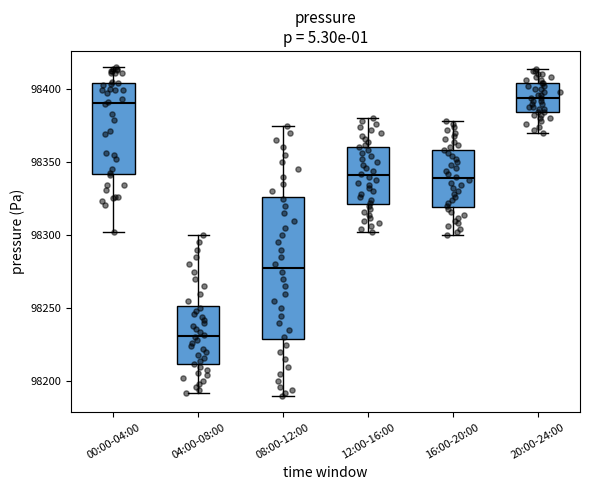

Reading left to right, read every box against the y-axis: the position of its median line, the range the box covers, and the ends of its whiskers. The values are not printed on the chart, so give them approximately, as read against the axis.

00:00-04:00: median 98390, box 98340 to 98405, whiskers 98300 to 98415
04:00-08:00: median 98230, box 98210 to 98250, whiskers 98190 to 98300
08:00-12:00: median 98280, box 98230 to 98325, whiskers 98190 to 98375
12:00-16:00: median 98340, box 98320 to 98360, whiskers 98300 to 98380
16:00-20:00: median 98340, box 98320 to 98360, whiskers 98300 to 98380
20:00-24:00: median 98395, box 98385 to 98405, whiskers 98370 to 98415